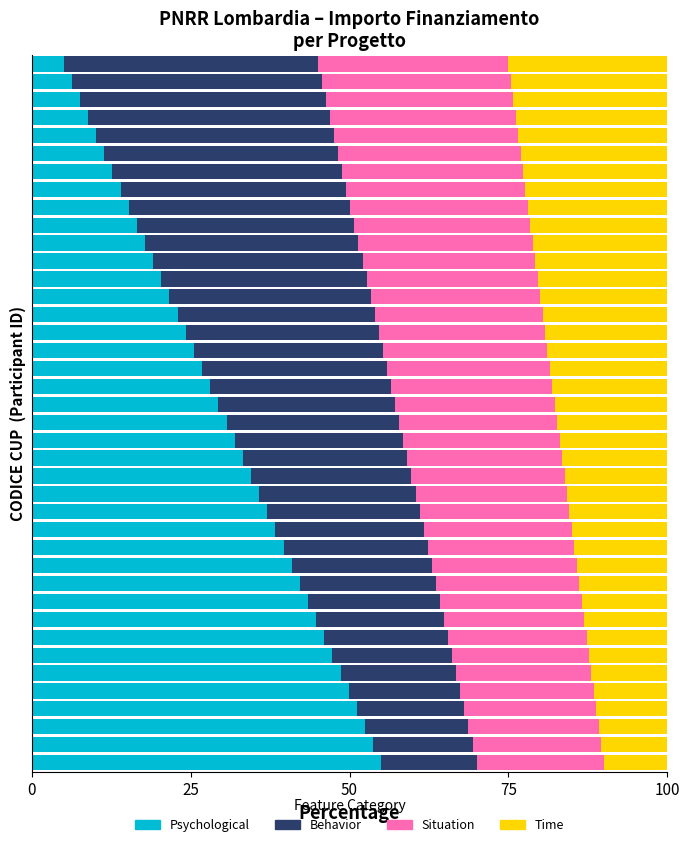

What is the difference between the maximum and minimum values in the Psychological series?

50.0